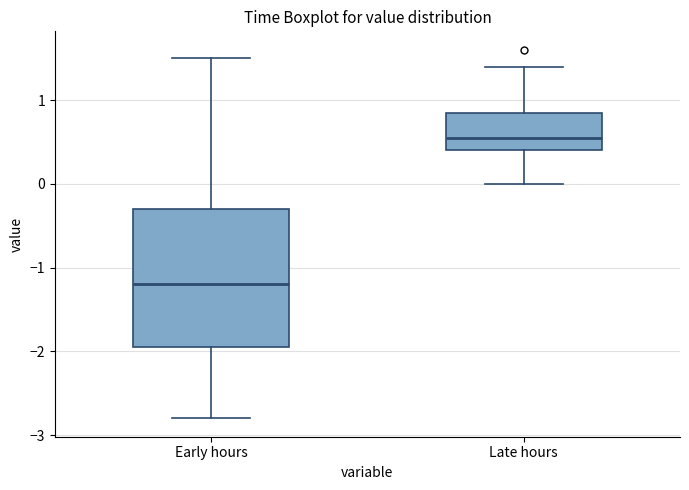

Reading left to right, read every box against the y-axis: the position of its median line, the range the box covers, and the ends of its whiskers. The values are not printed on the chart, so give them approximately, as read against the axis.

Early hours: median -1.2, box -1.9 to -0.3, whiskers -2.8 to 1.5
Late hours: median 0.6, box 0.4 to 0.9, whiskers 0.0 to 1.4